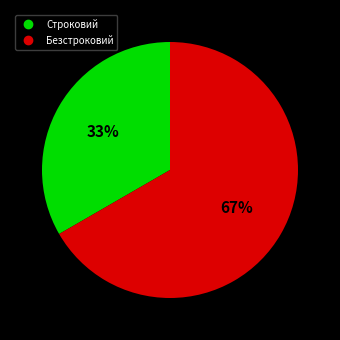

Rank the categories by value from lowest to highest.

Строковий, Безстроковий